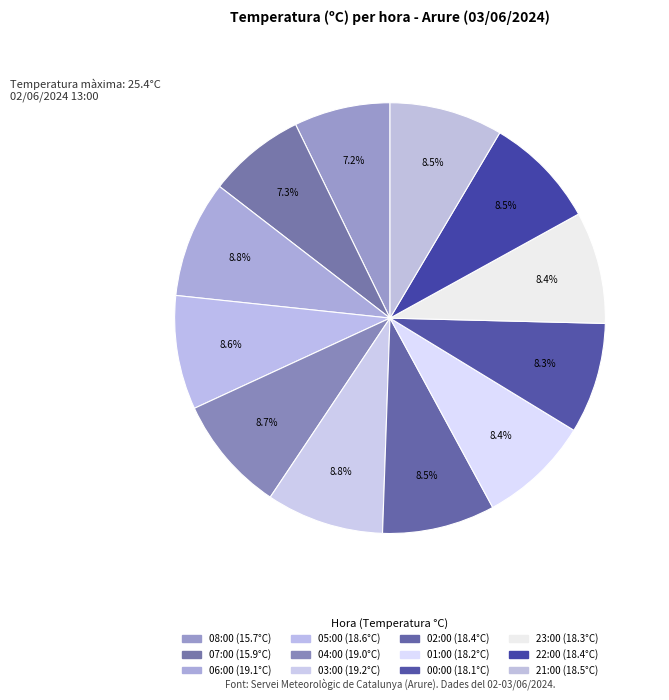

What percentage is the 02:00 slice, to the nearest percent?

8%